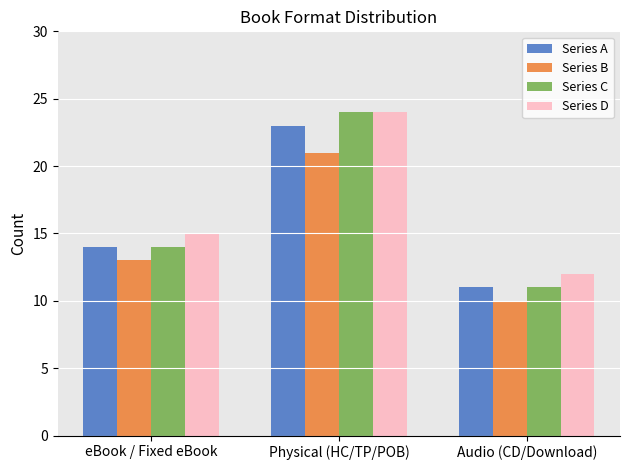

Reading right to left, transcribe all the data shown in this chart.

Series A: Audio (CD/Download)=11	Physical (HC/TP/POB)=23	eBook / Fixed eBook=14
Series B: Audio (CD/Download)=10	Physical (HC/TP/POB)=21	eBook / Fixed eBook=13
Series C: Audio (CD/Download)=11	Physical (HC/TP/POB)=24	eBook / Fixed eBook=14
Series D: Audio (CD/Download)=12	Physical (HC/TP/POB)=24	eBook / Fixed eBook=15